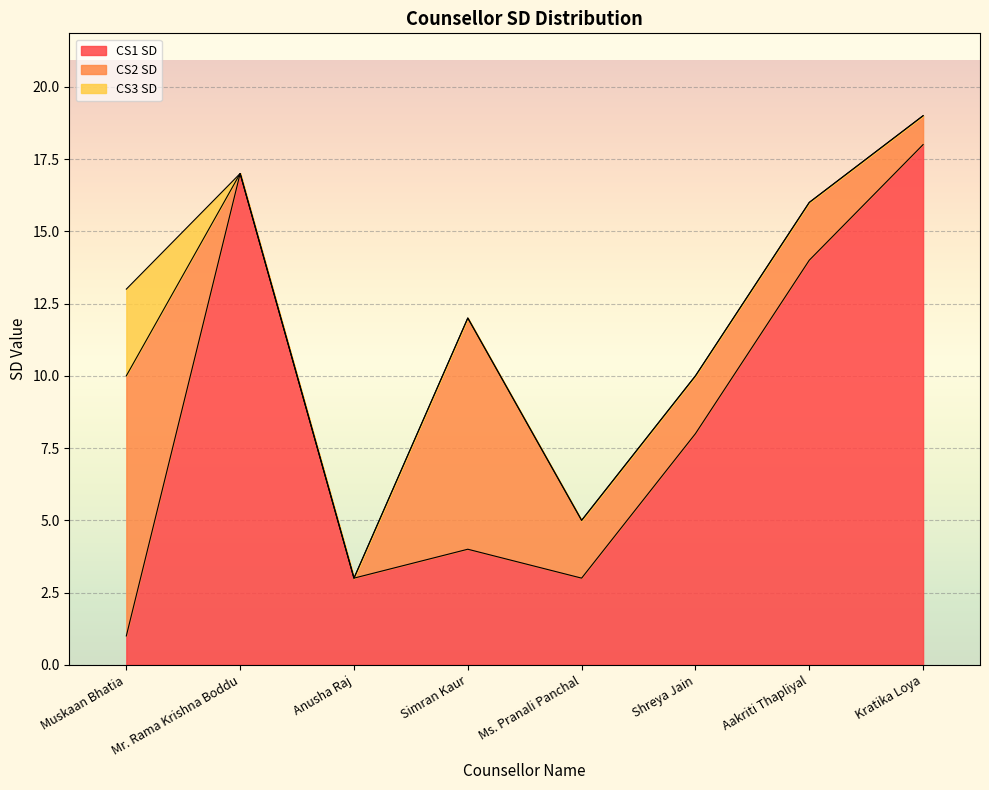

At which label is CS1 SD closest to 9?

Shreya Jain